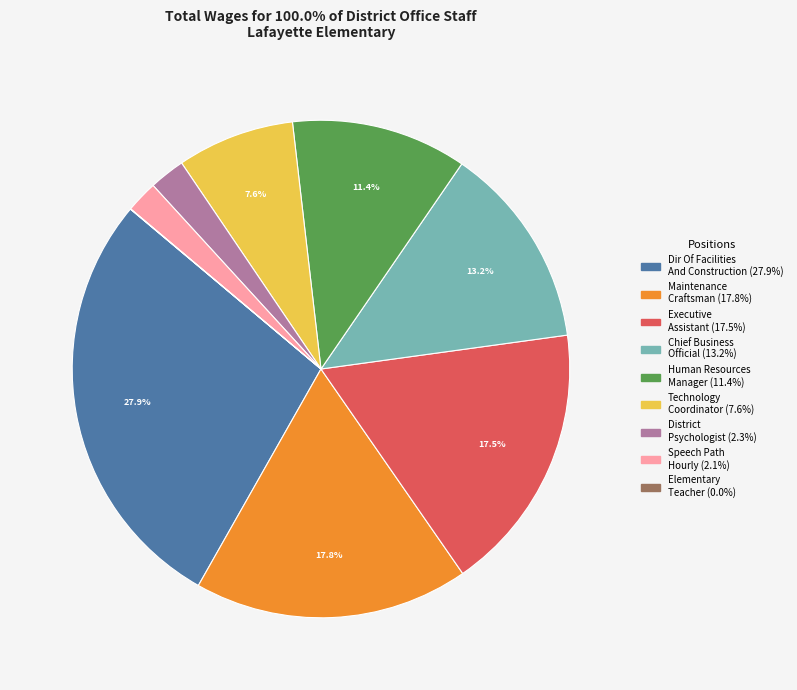

Is there any slice that represents more than half of the pie?

No